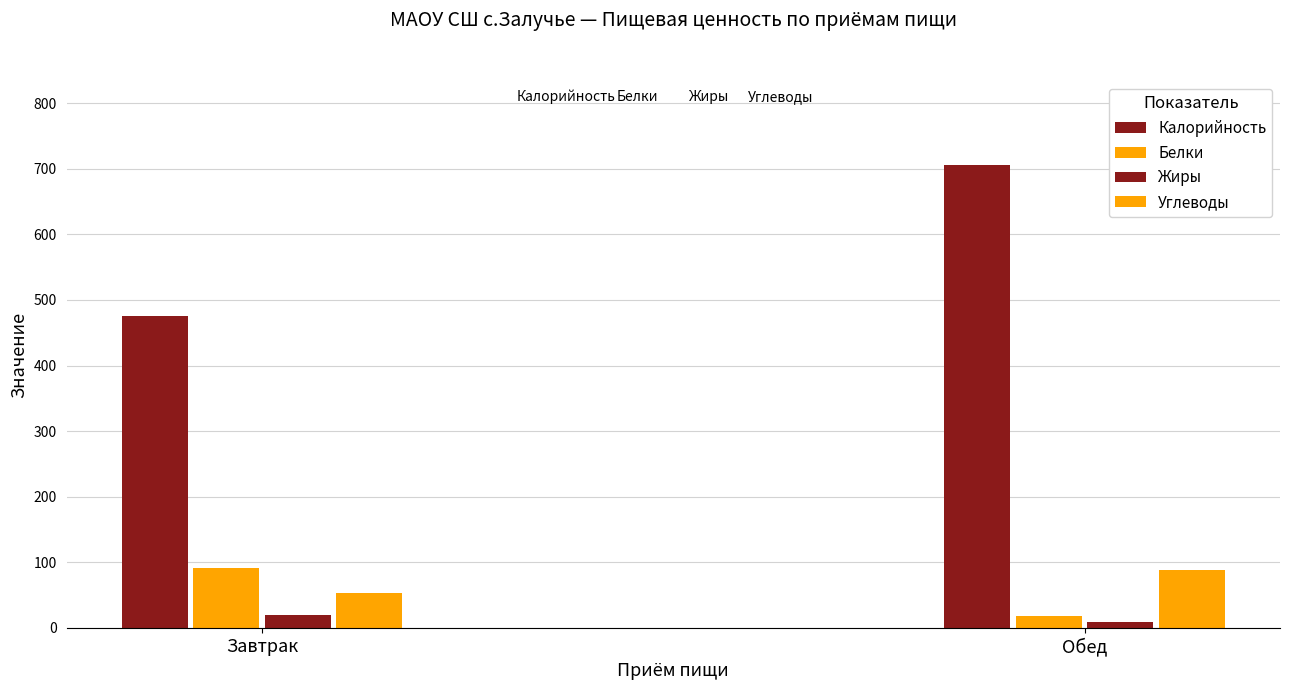

How many values in the Белки series are below 92?

1